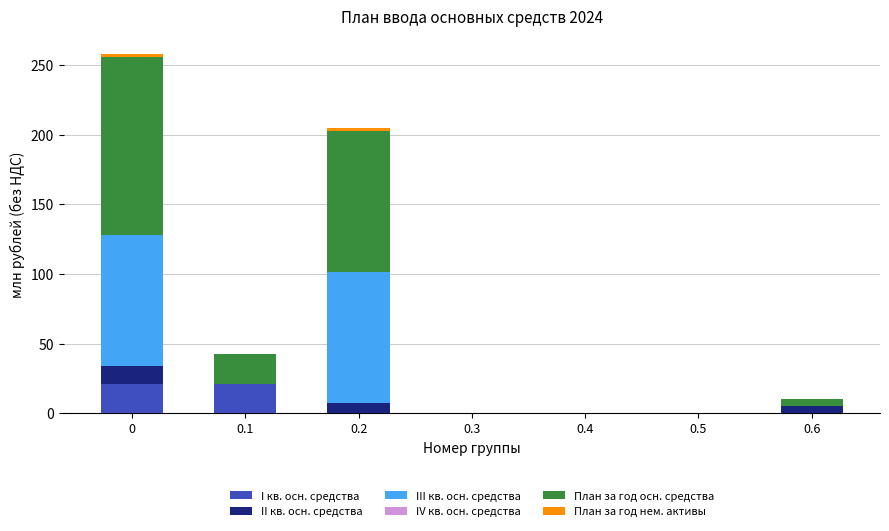

Which has a higher value, 0.6 or 0.1?

0.1